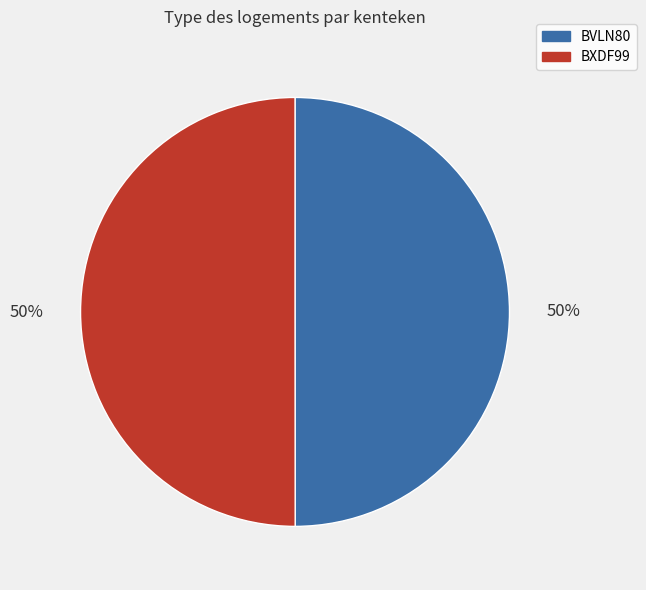

What is the ratio of the value at BVLN80 to the value at BXDF99?

1.0